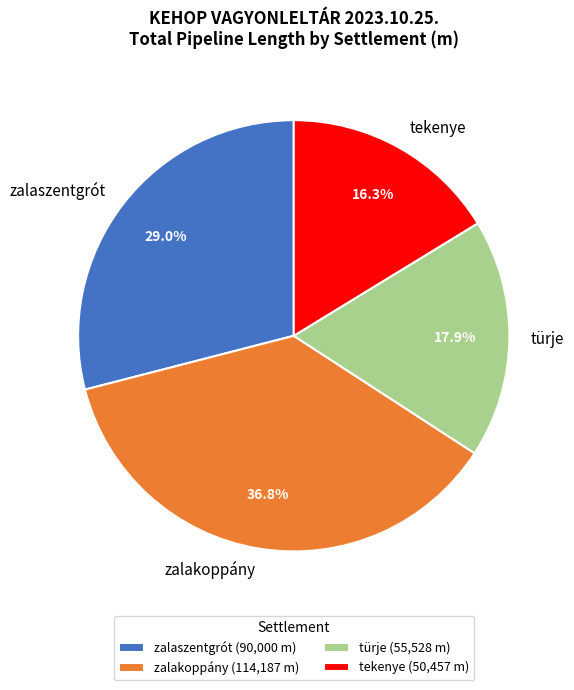

Which category has the smallest portion of the pie?

tekenye